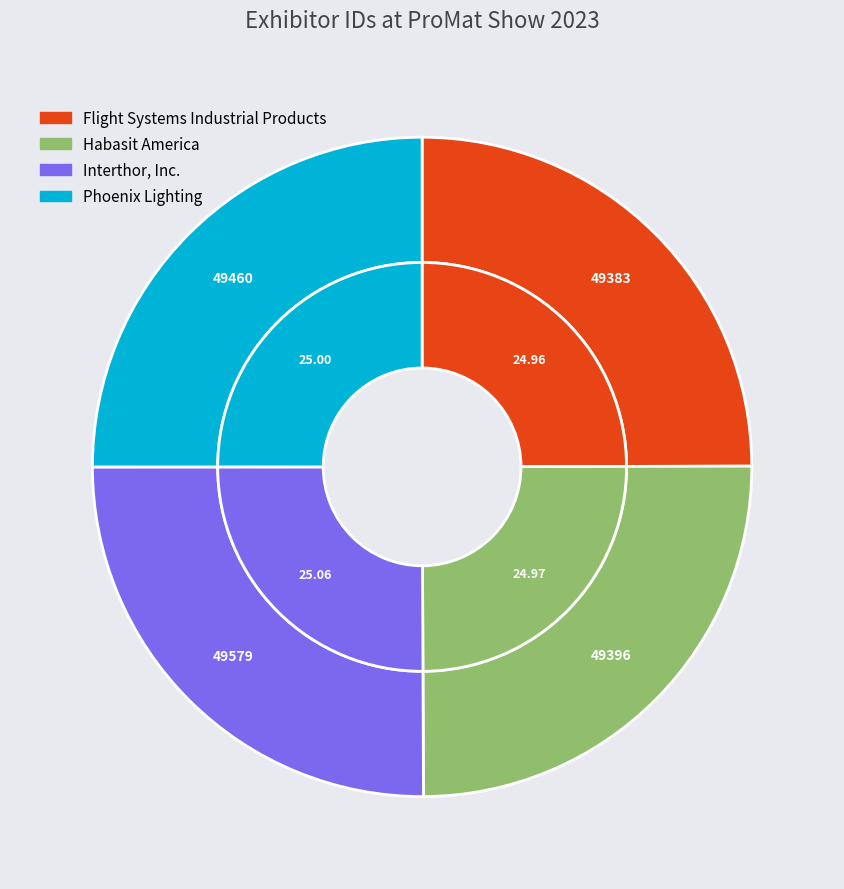

To the nearest percent, what is the average slice percentage?

25%